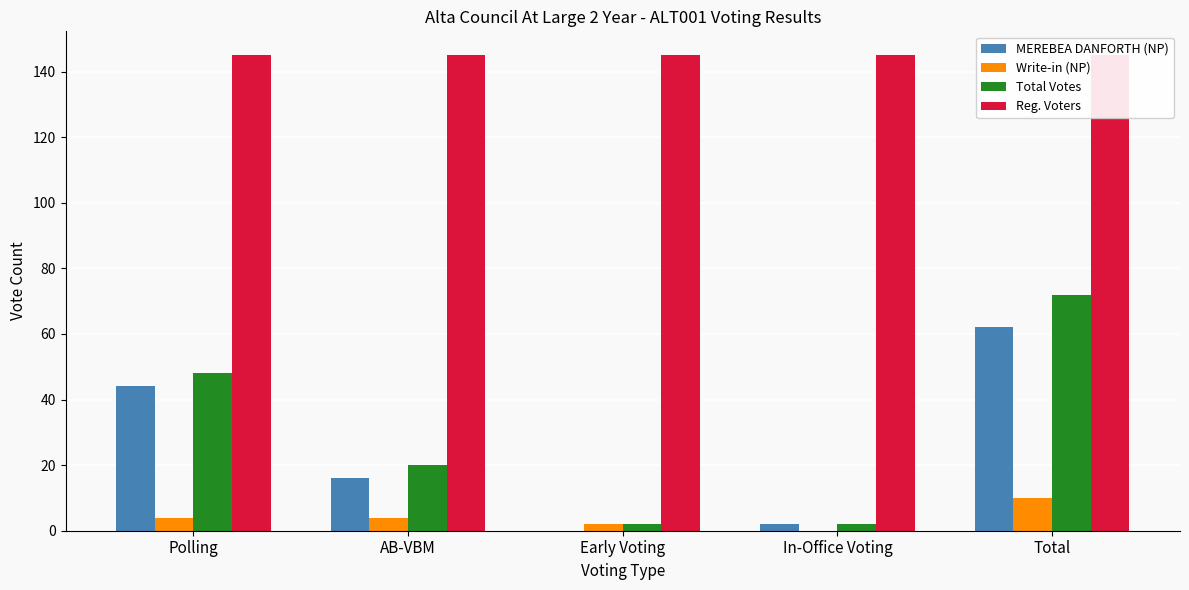

At which category is the sum across all series the highest?

Total